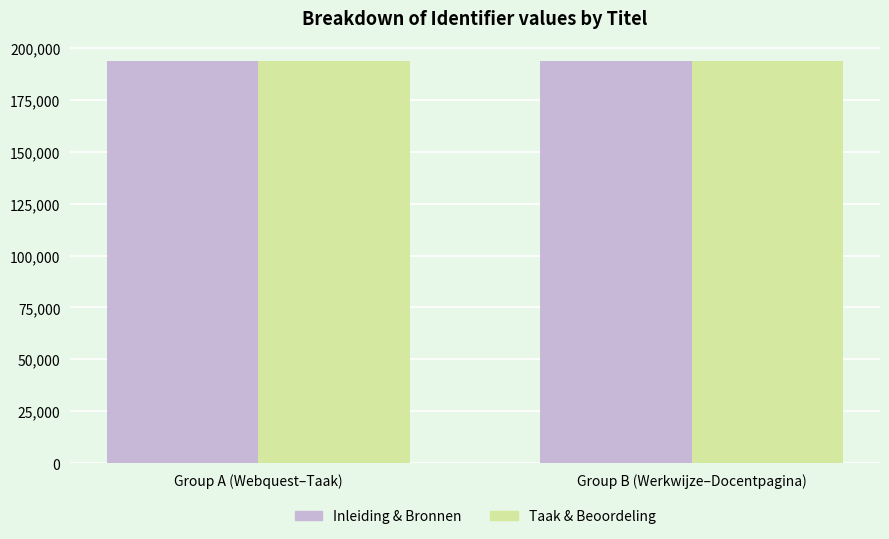

What is the total value across all series at Group B (Werkwijze–Docentpagina)?

387563.0